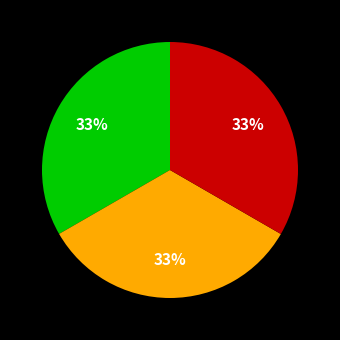

Does any single category account for the majority?

No